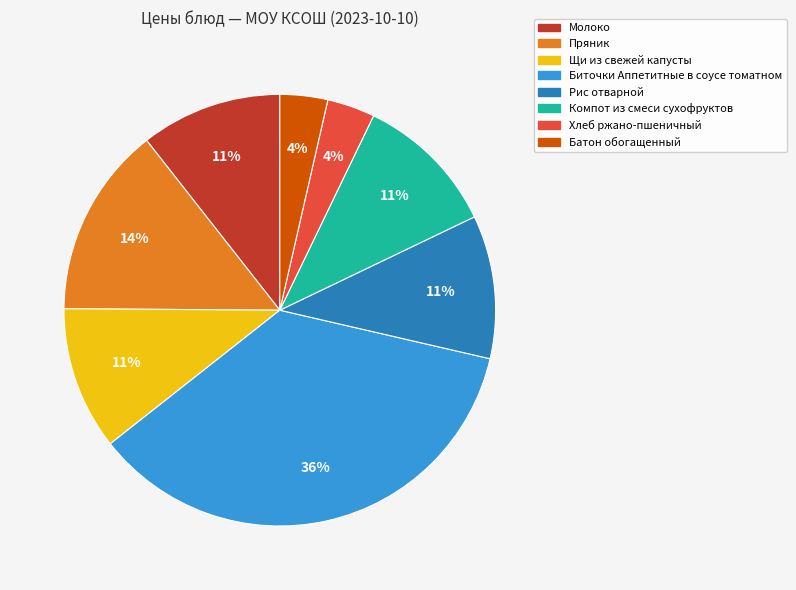

What percentage is the Пряник slice, to the nearest percent?

14%